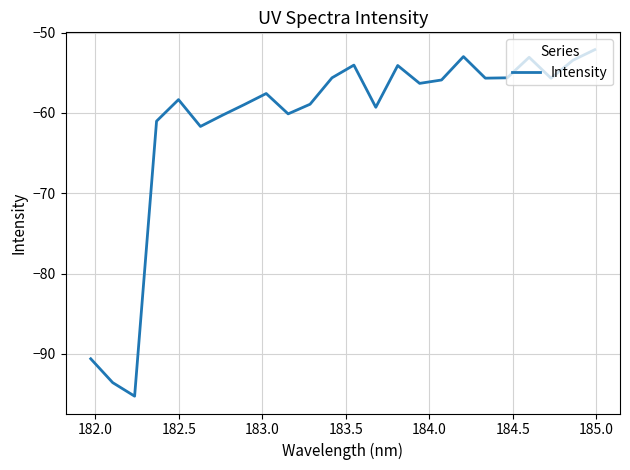

What is the difference between the maximum and minimum values?

43.2